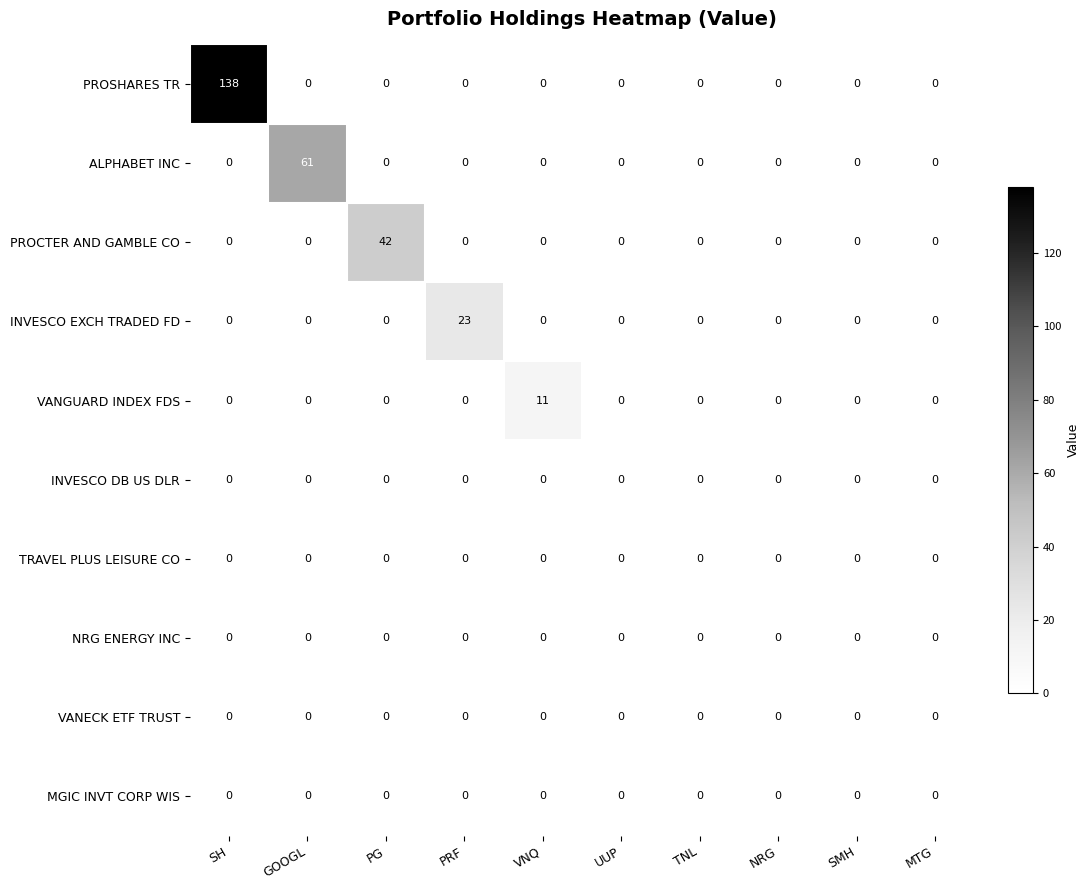

Which series has the largest range (max minus min)?

PROSHARES TR